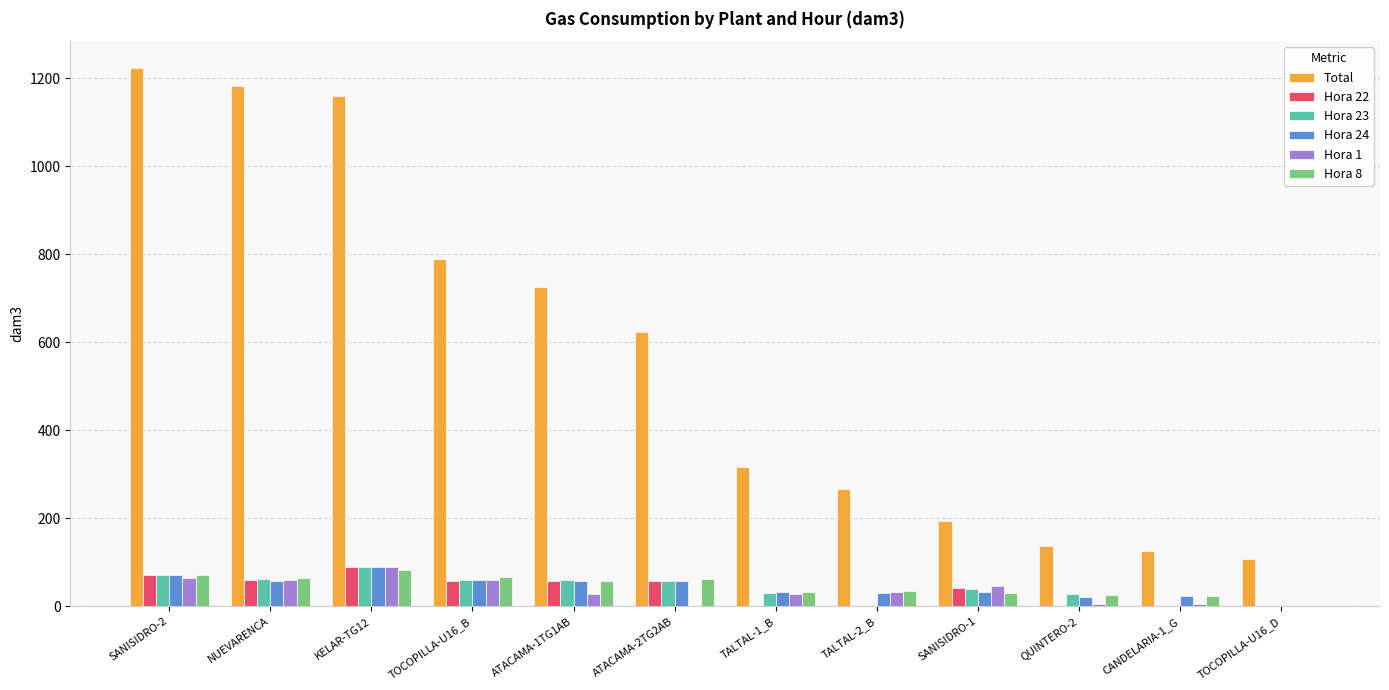

The Hora 24 series shows 57.5 at NUEVARENCA. True or false?

True